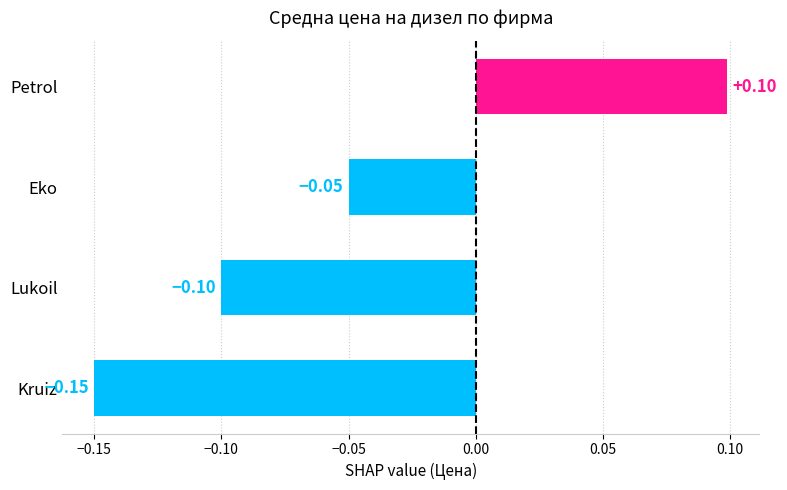

What is the change in value from Lukoil to Petrol?

+0.2